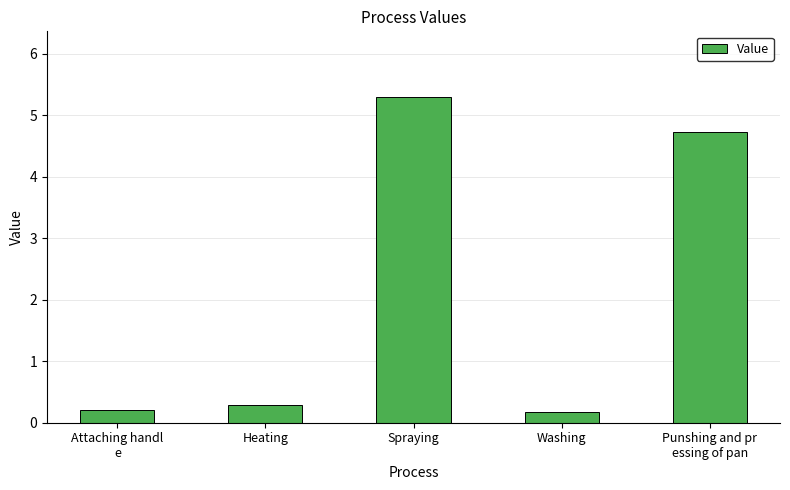

True or false: the data shows 0.5 at Heating.

False